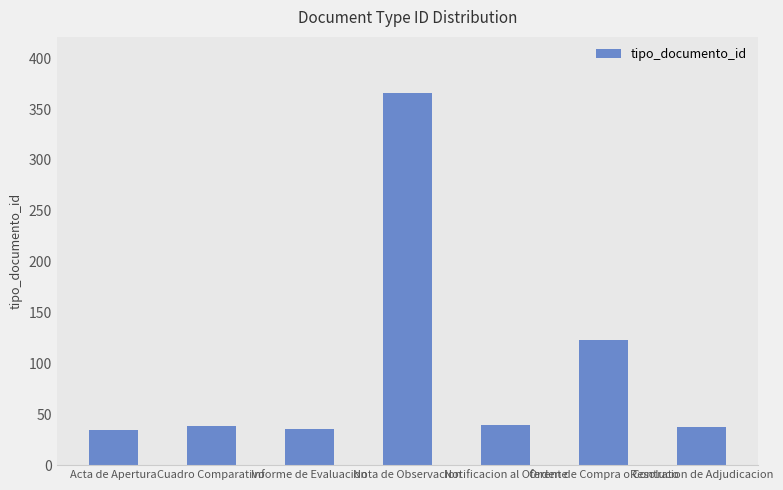

Does the chart contain any negative values?

No